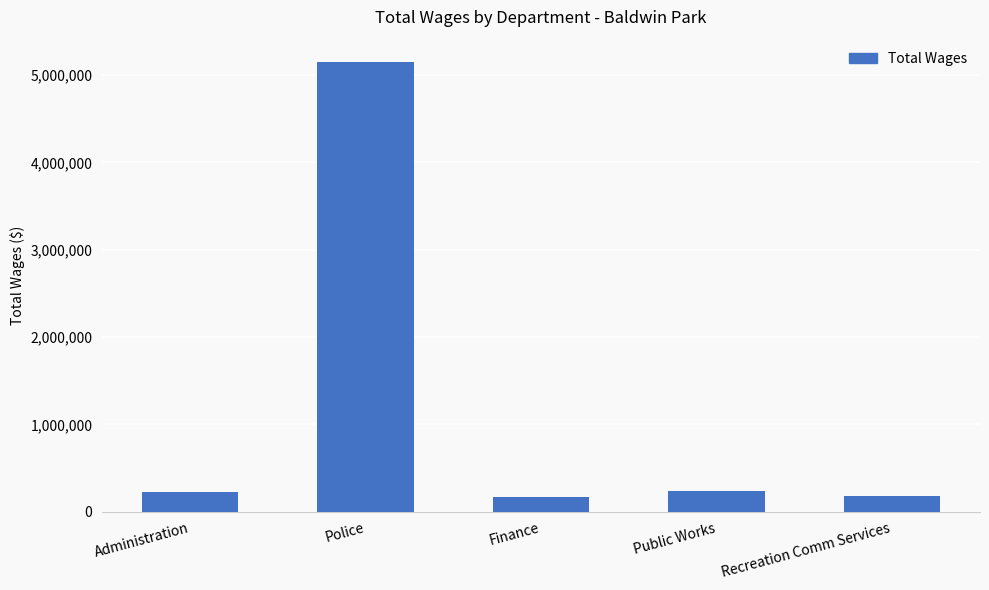

How many bars are there in total?

5